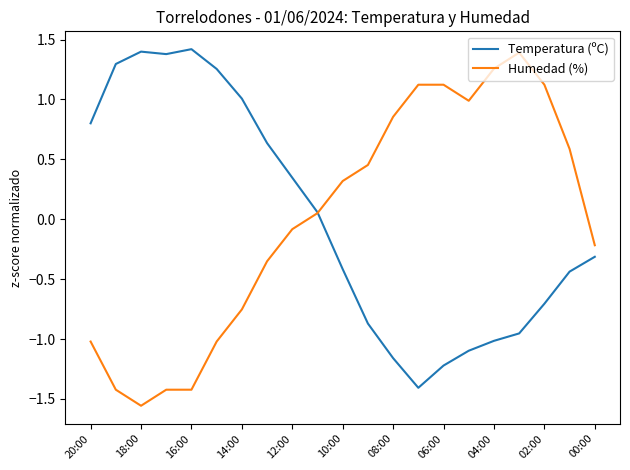

How many negative values does the Temperatura (ºC) series have?

11